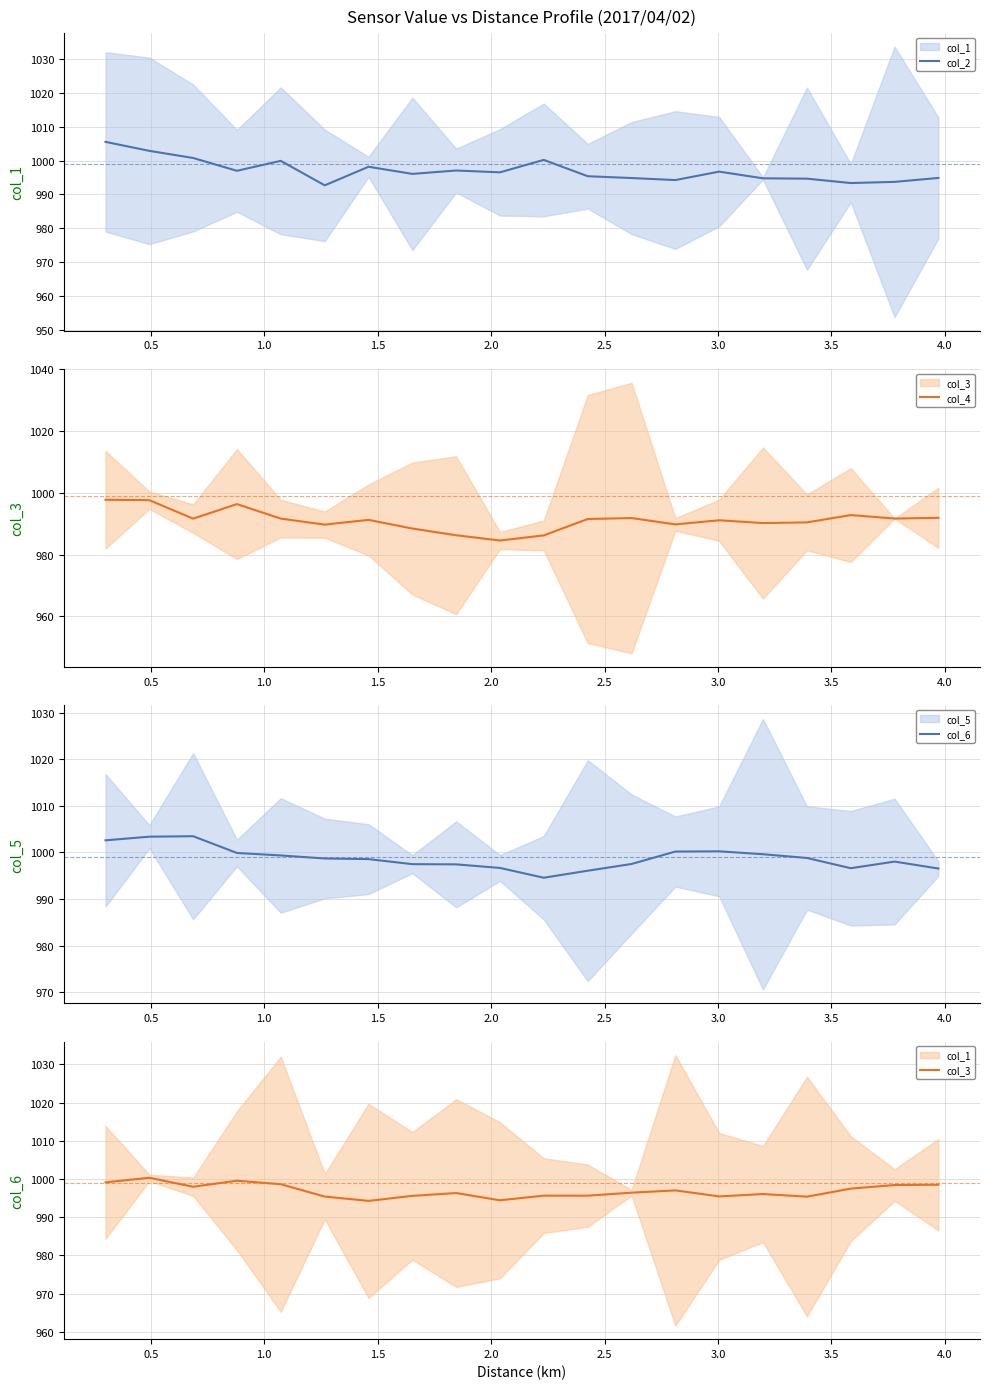

What is the lowest value of the col_2 series?

992.7